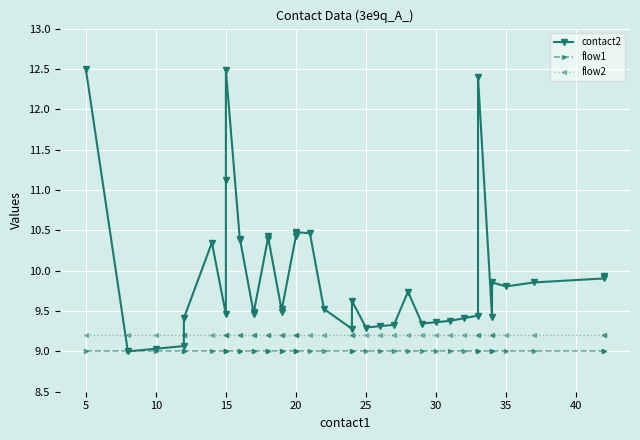

What is the difference between the highest and lowest values at 34?

0.4